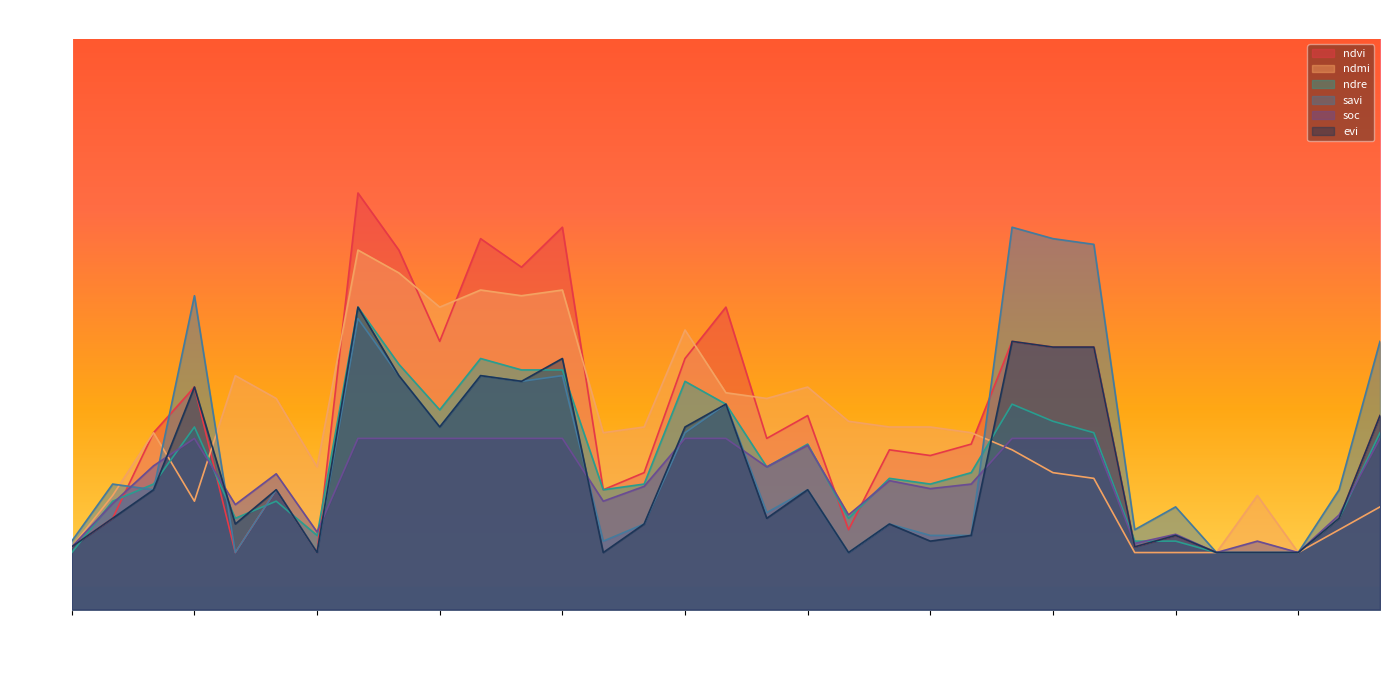

What is the maximum value for ndmi?

0.6